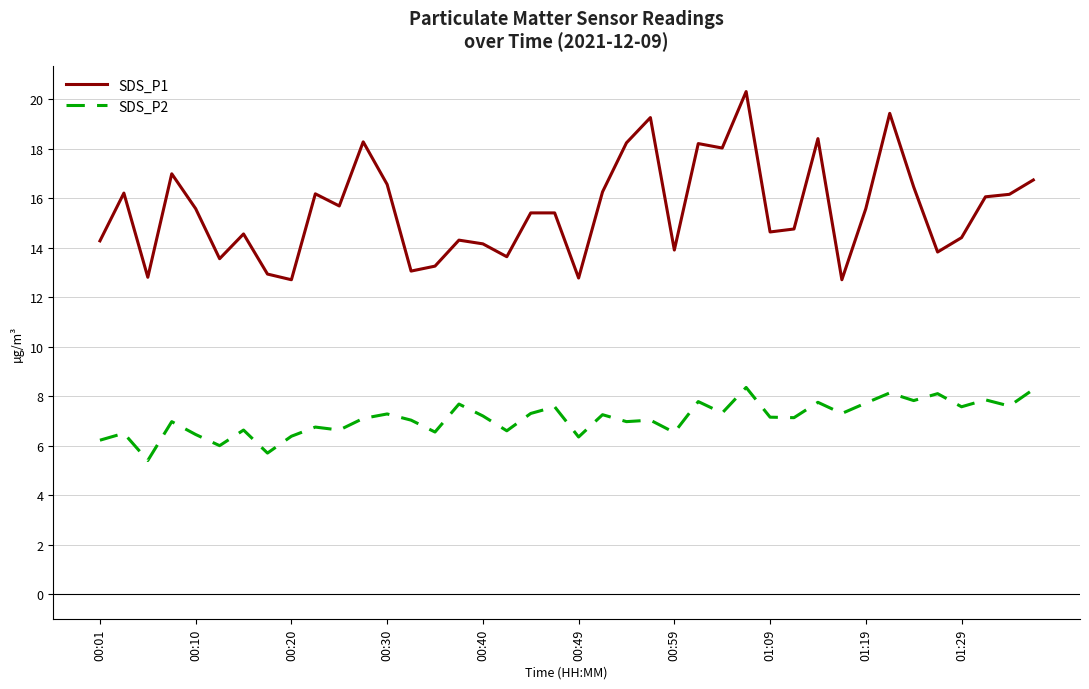

True or false: SDS_P1 has more than 1 interior local peaks.

True